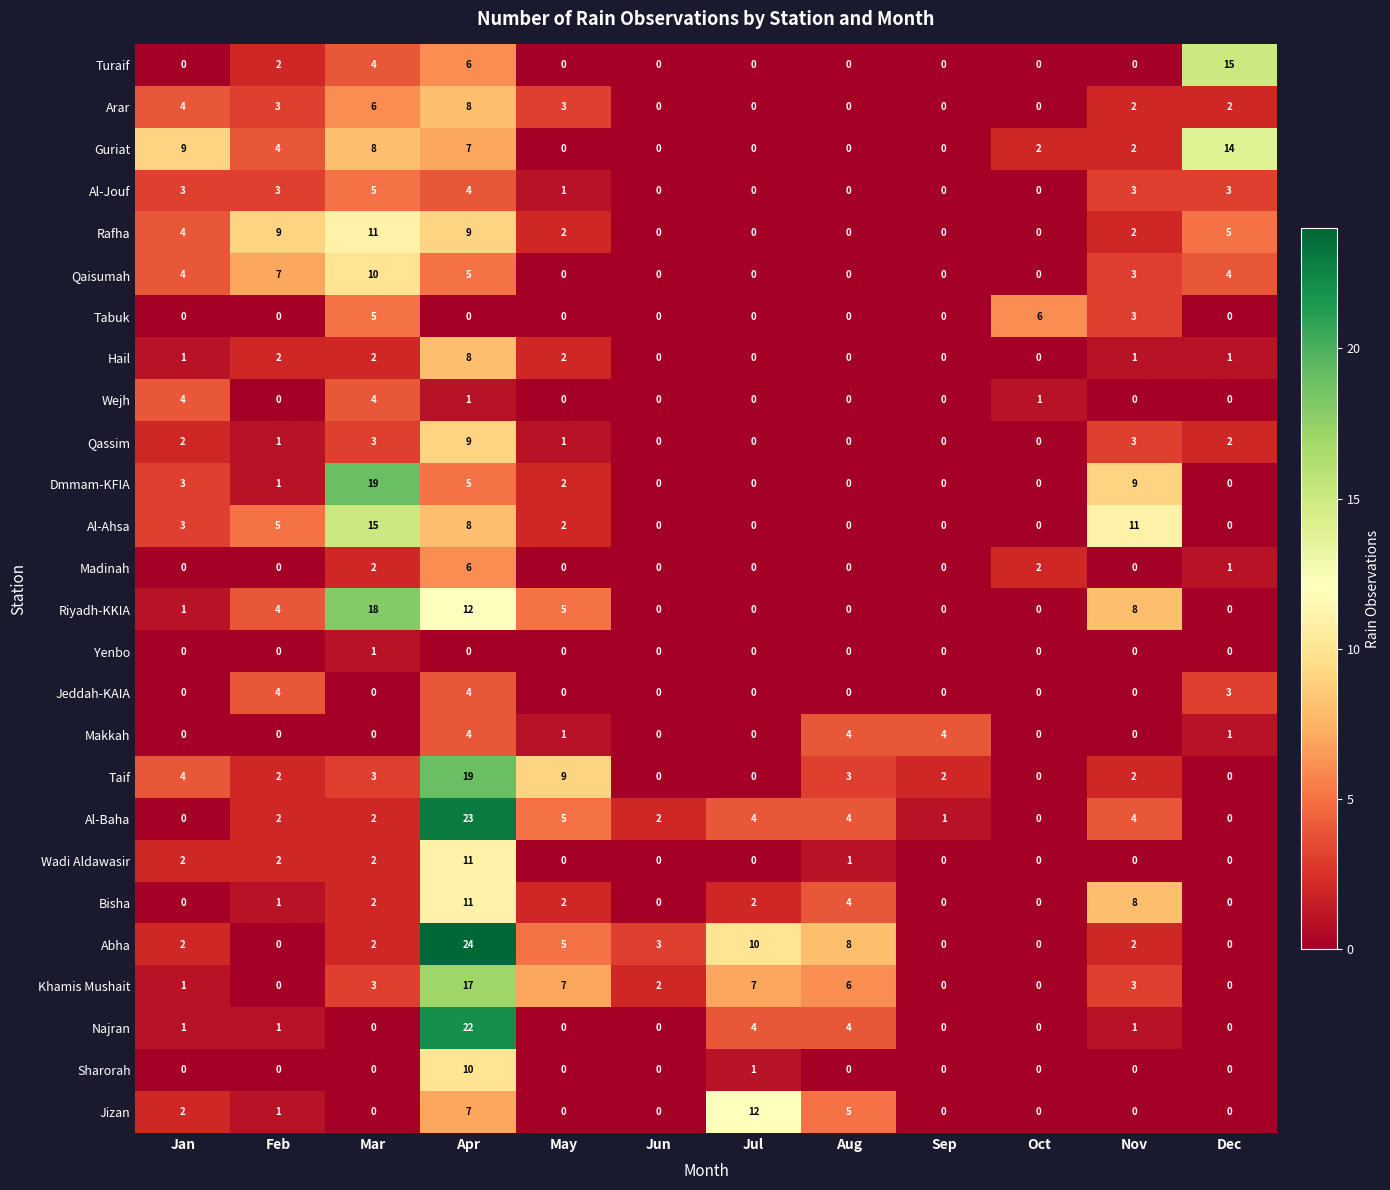

What value does the Guriat series have at Apr, to the nearest 10?

10